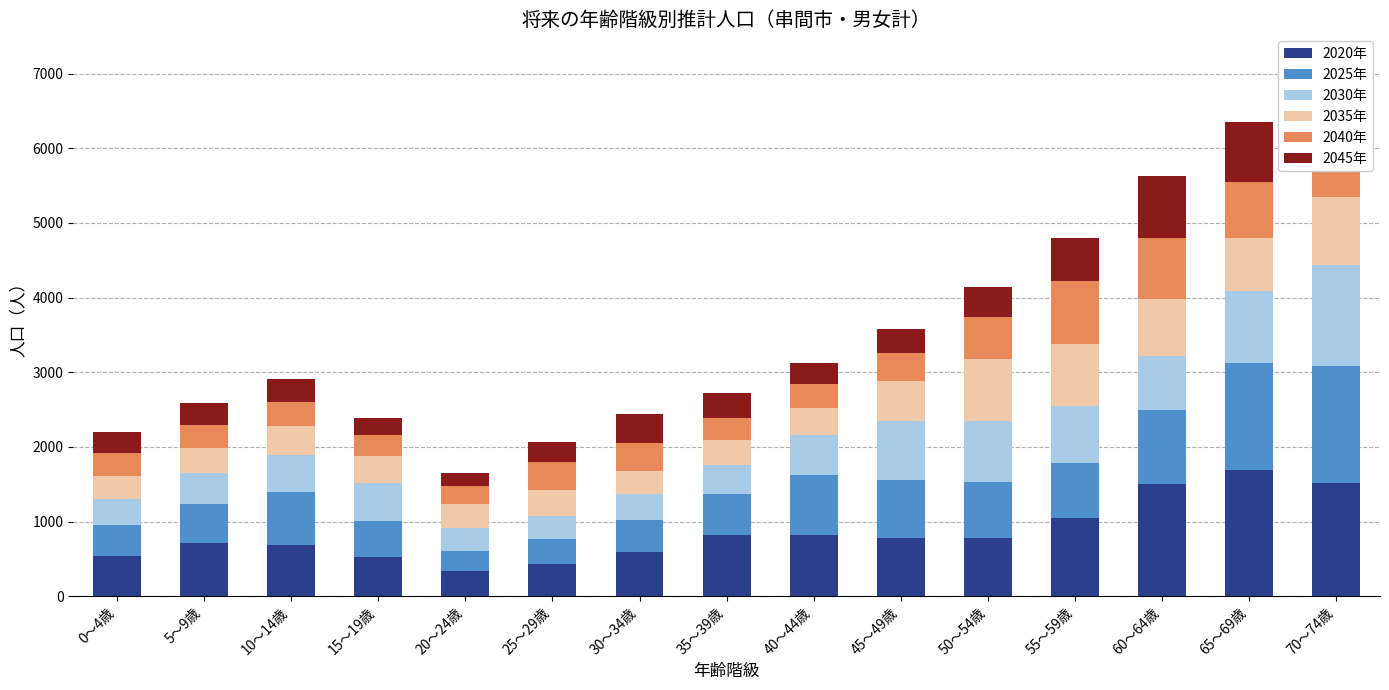

What is the sum of all 2020年 values?

12772